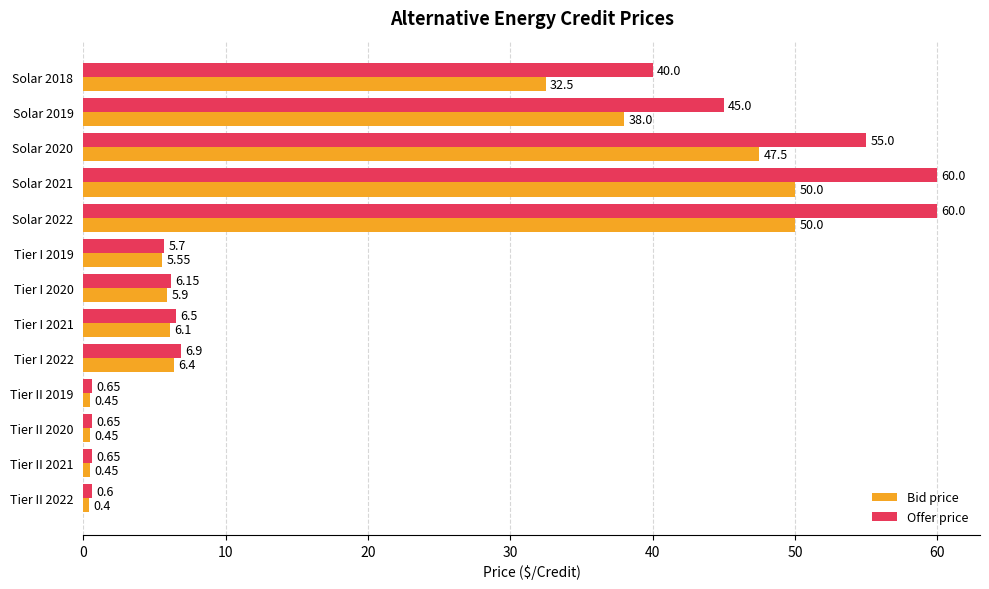

Rank the series at Tier I 2021 from lowest to highest value.

Bid price, Offer price